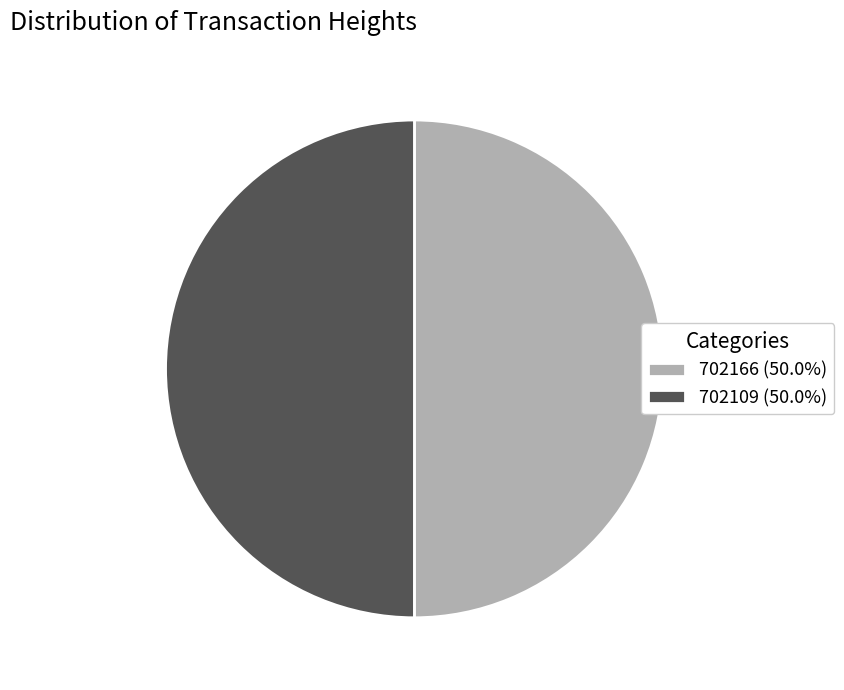

What is the ratio of the value at 702166 to the value at 702109?

1.0